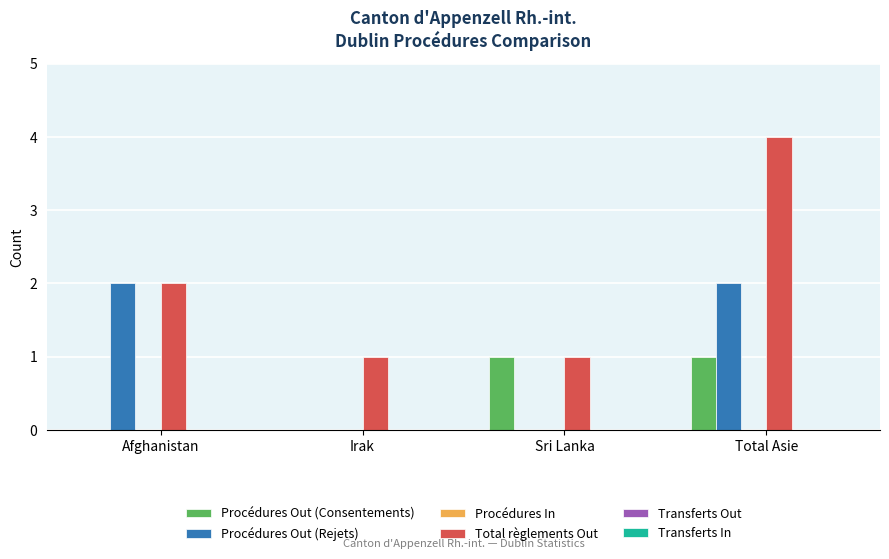

How many groups of bars are there?

4